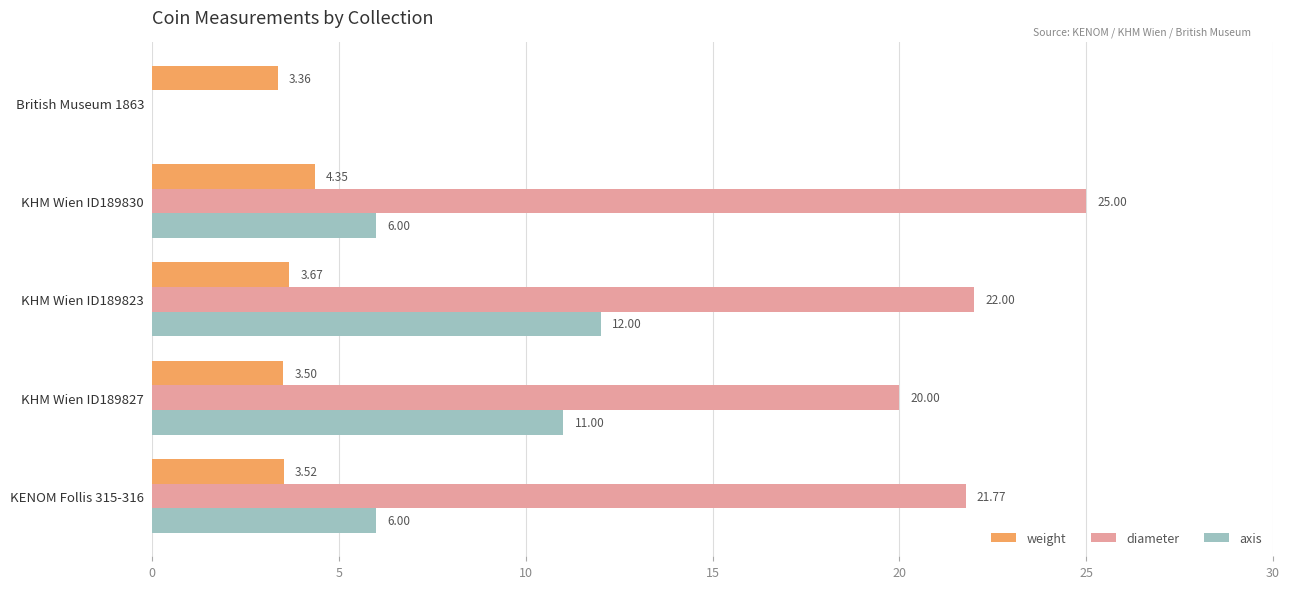

Which series has the largest range (max minus min)?

diameter